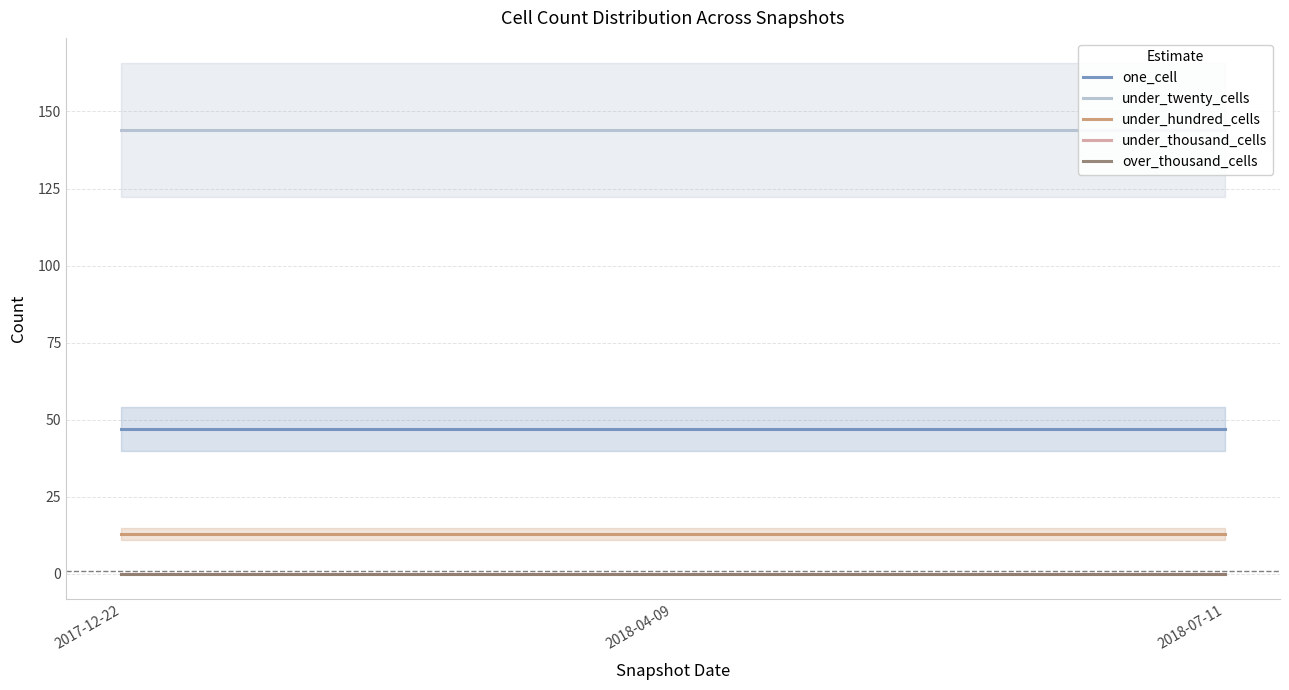

The under_hundred_cells series shows 22 at 2017-12-22. True or false?

False